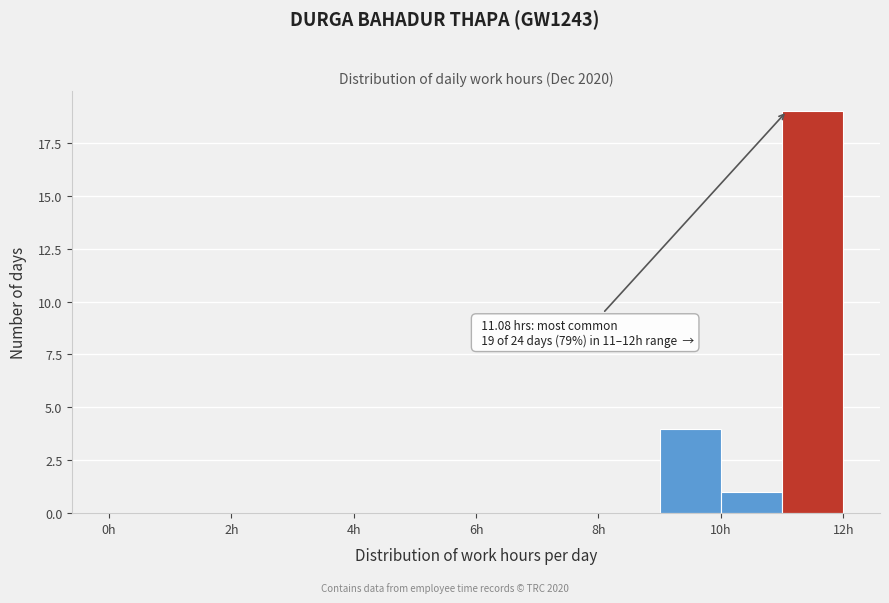

Over which range of the x-axis is the bar tallest?

11 to 12